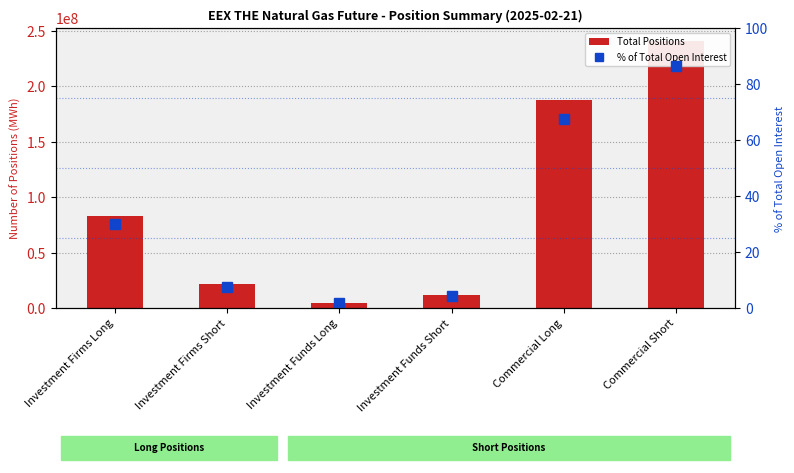

List the series in order of their peak value, highest first.

Total Positions, % of Total Open Interest